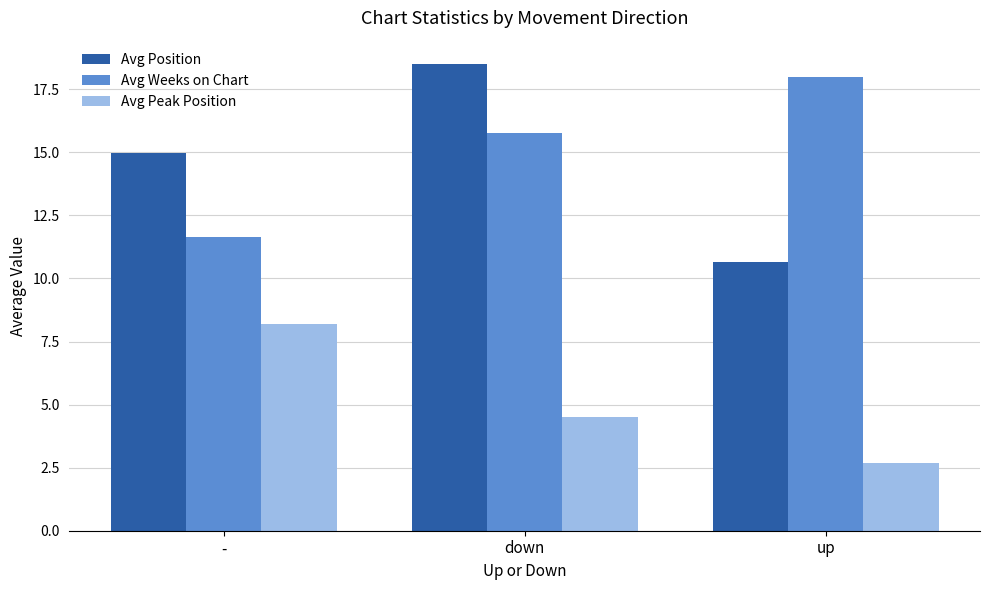

Which series changed the most between down and up?

Avg Position